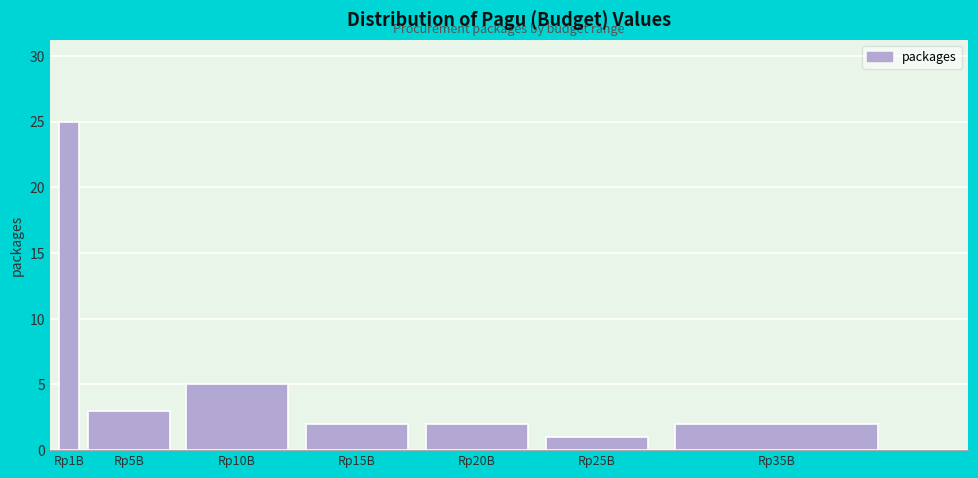

Reading left to right, list all the values displayed in this chart.

Rp1B=25	Rp5B=3	Rp10B=5	Rp15B=2	Rp20B=2	Rp25B=1	Rp35B=2